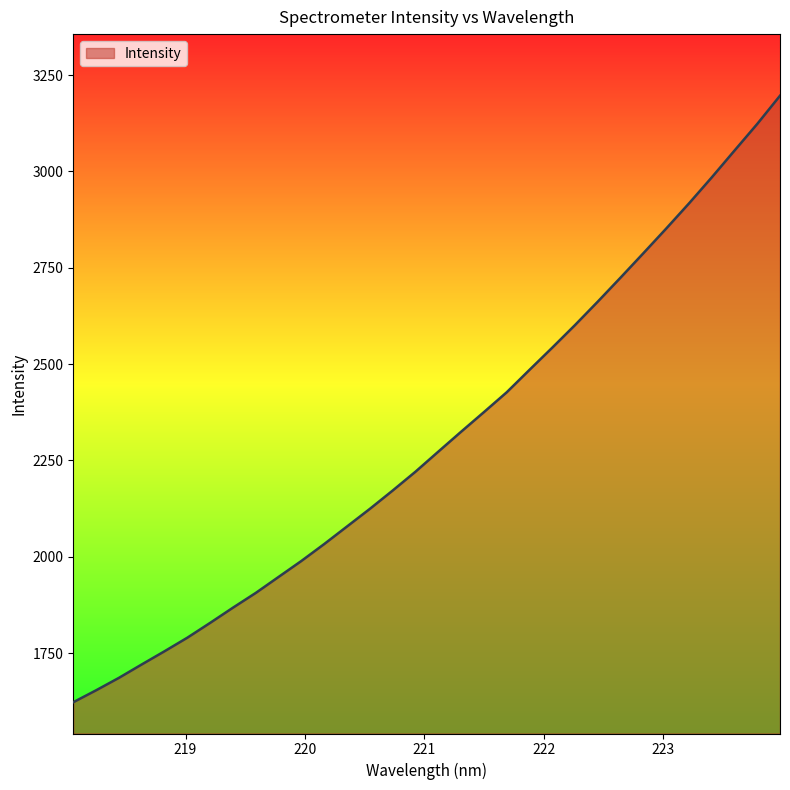

Reading left to right, transcribe all the data shown in this chart.

1622.8	1653.8	1686.1	1720.9	1755.1	1790.3	1828.8	1868.2	1906.5	1948.0	1989.5	2033.3	2078.9	2124.5	2172.0	2220.9	2272.9	2324.5	2375.3	2426.8	2485.0	2542.6	2601.4	2662.2	2724.5	2787.7	2851.5	2916.7	2984.3	3053.9	3123.1	3196.3